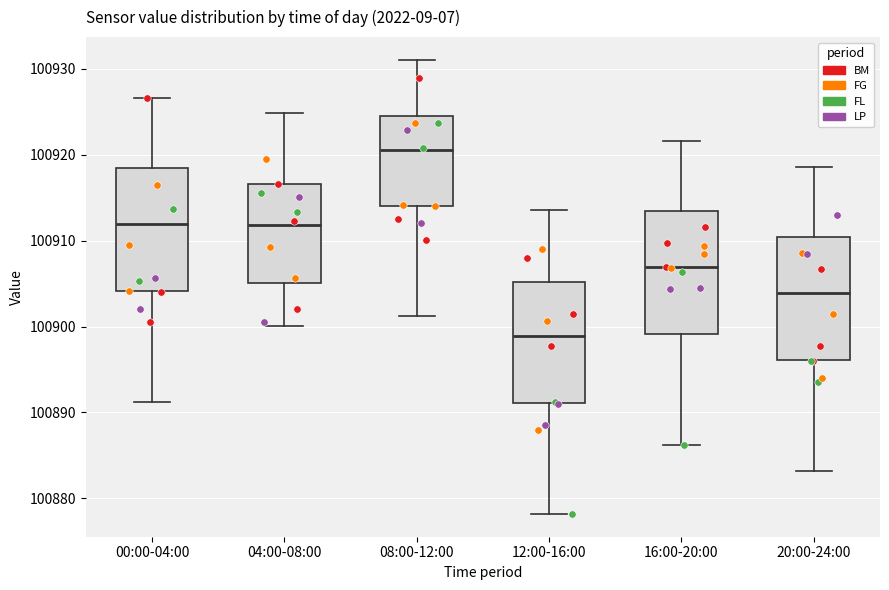

Where does the upper whisker of the box for 12:00-16:00 end on the y-axis? The values are not printed on the chart, so give them approximately, as read against the axis.

100914